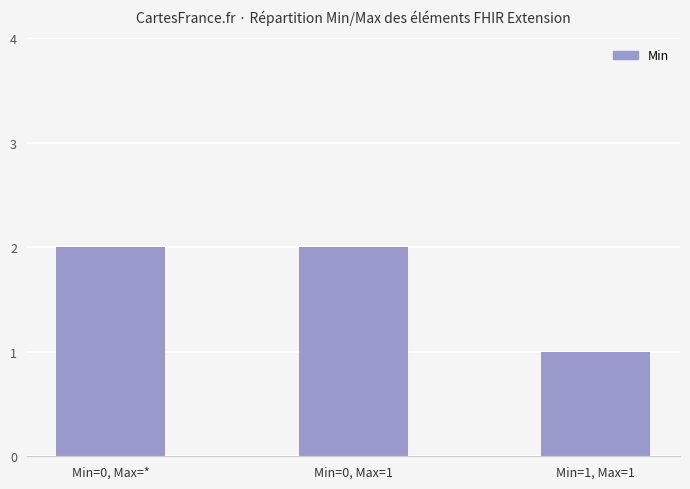

What is the difference between the second highest and minimum values?

1